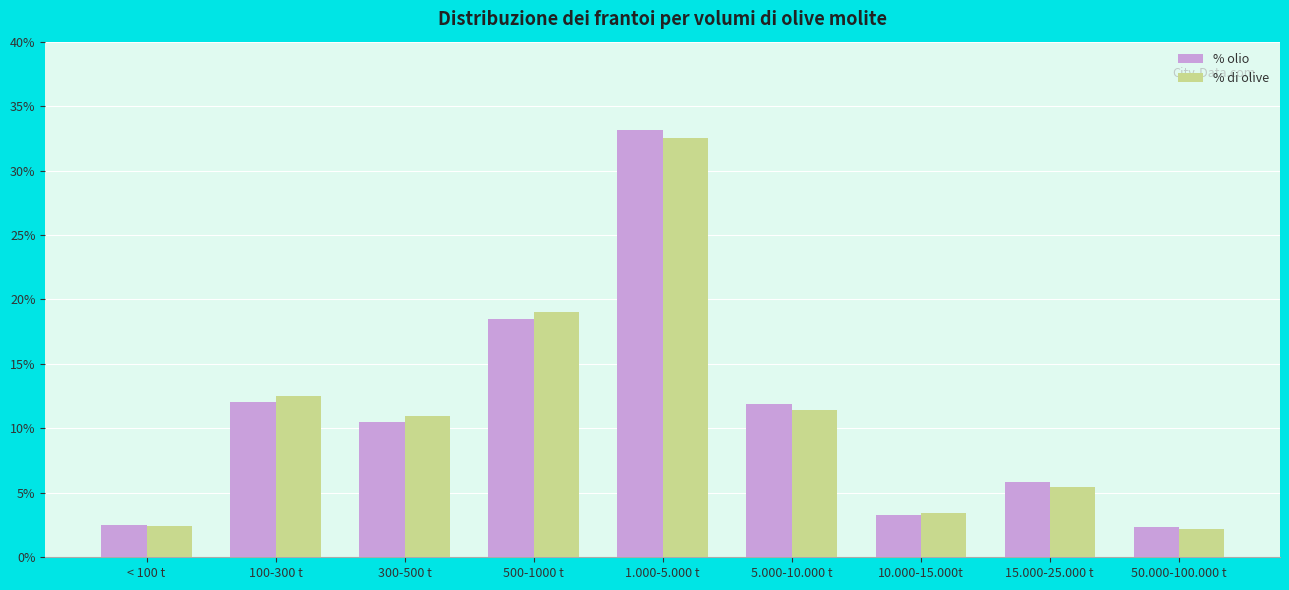

How many data points in % olio are less than 10?

4